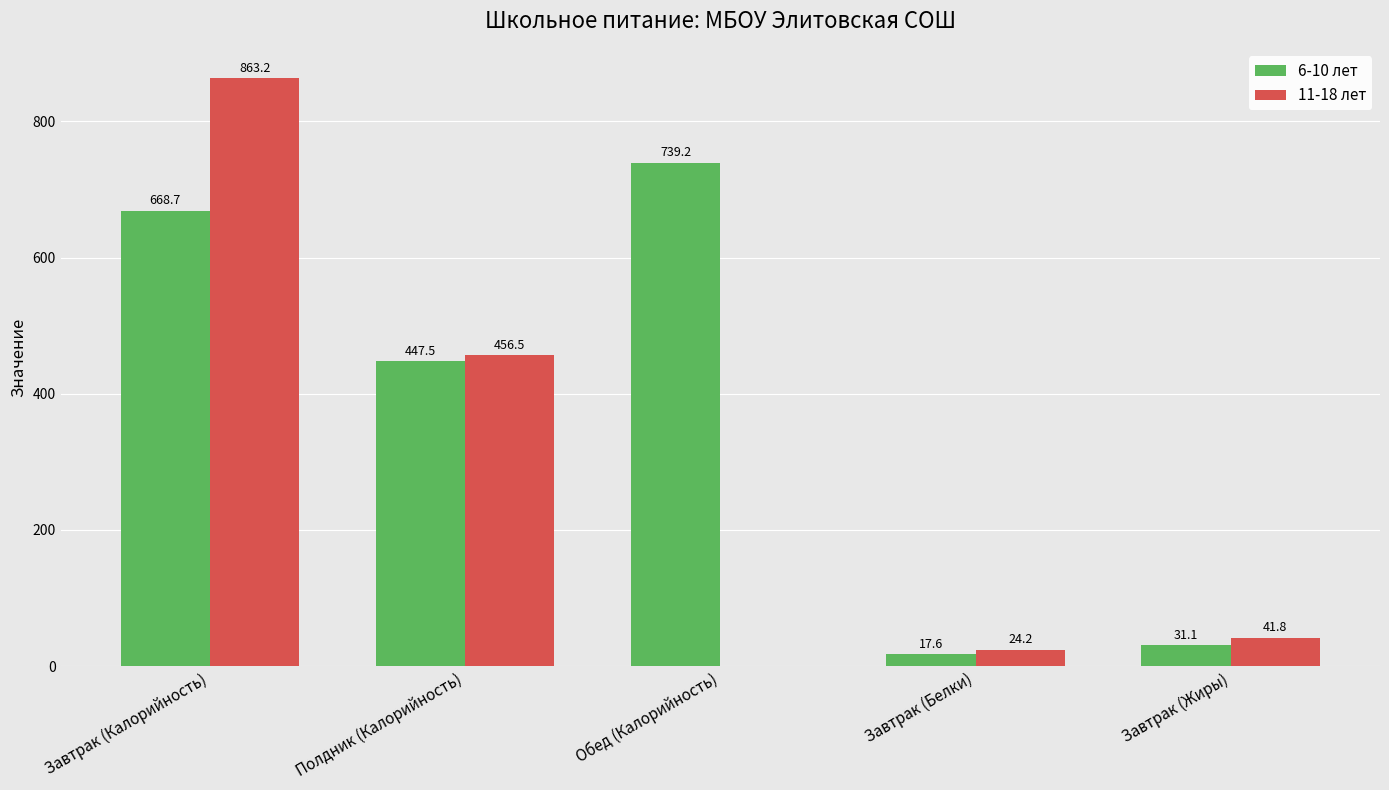

What is the greatest value displayed?

863.2